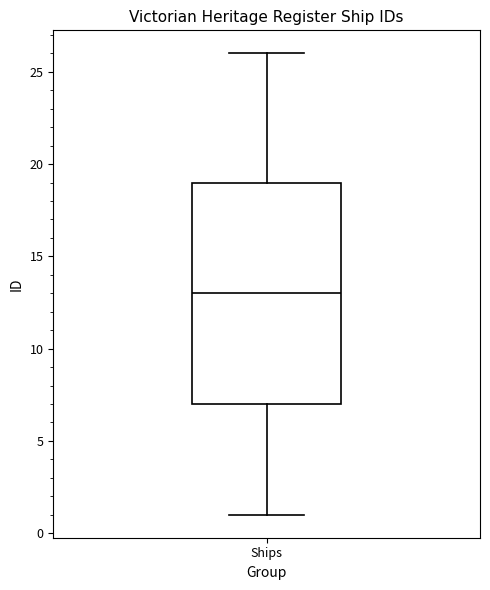

Read this box plot against the y-axis: the position of the median line, the range covered by the box, and the ends of both whiskers. The values are not printed on the chart, so give them approximately, as read against the axis.

median 13, box 7 to 19, whiskers 1 to 26